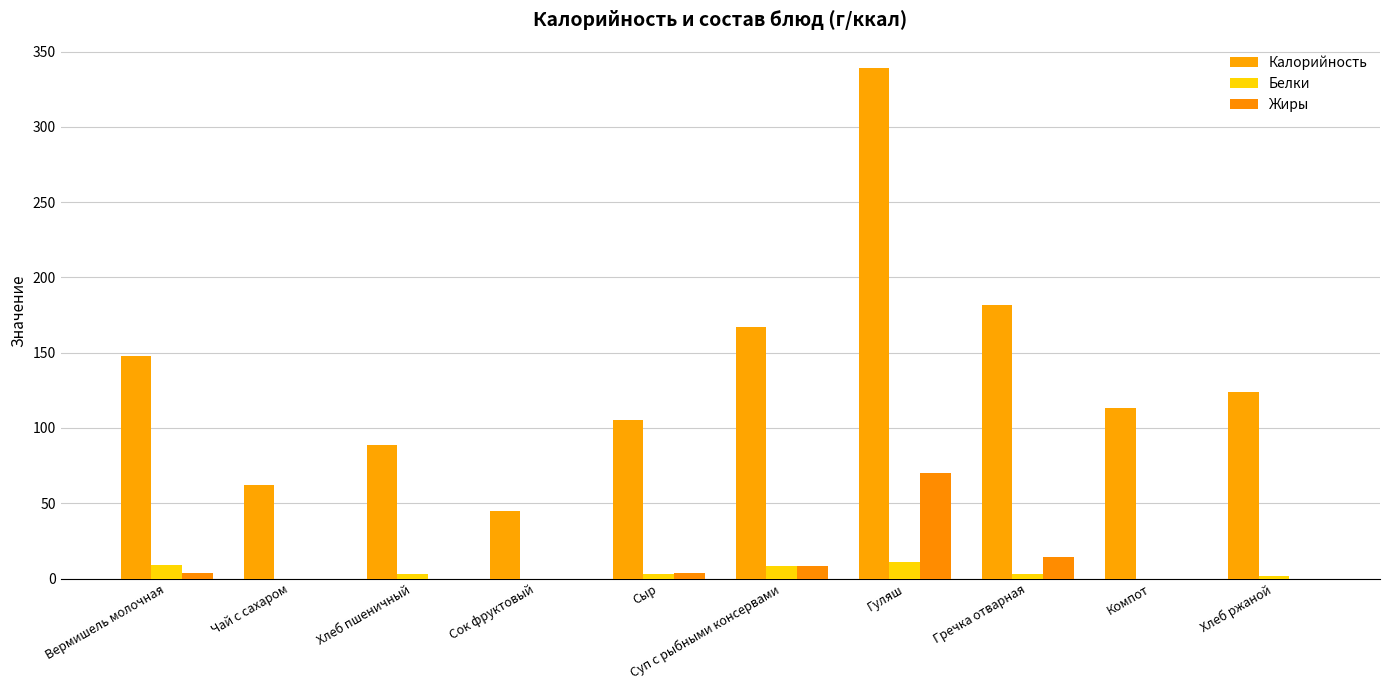

What is the difference between the maximum and minimum values in the Калорийность series?

294